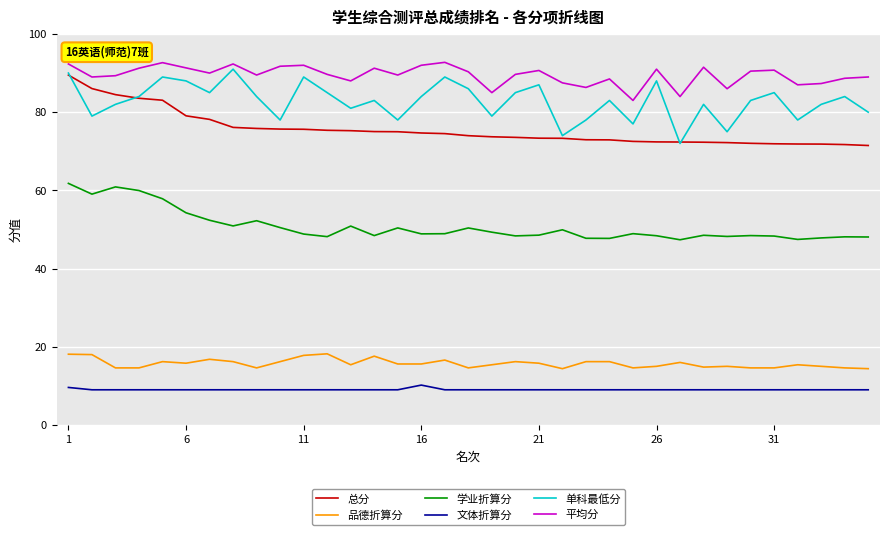

Which series has the largest total across all categories?

平均分